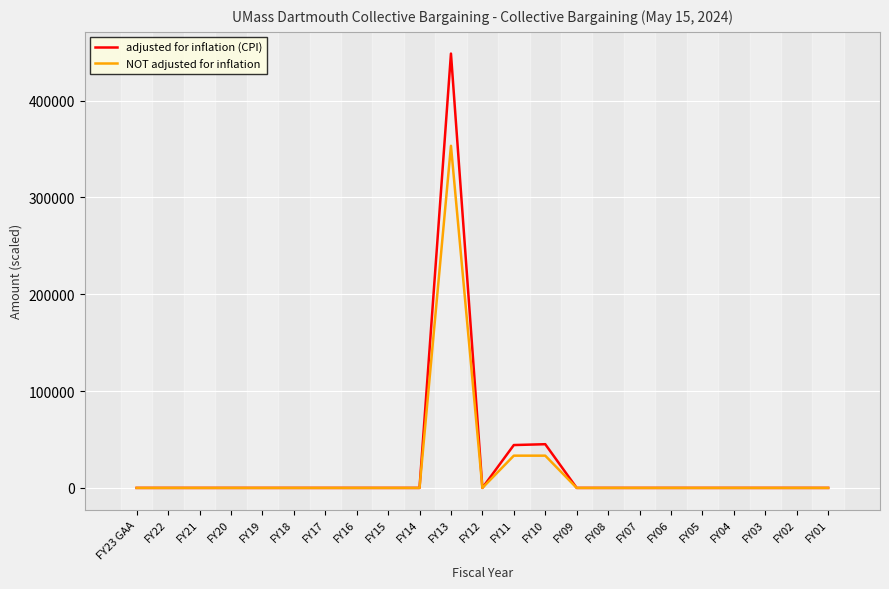

What is the average value of the NOT adjusted for inflation series?

18253.3